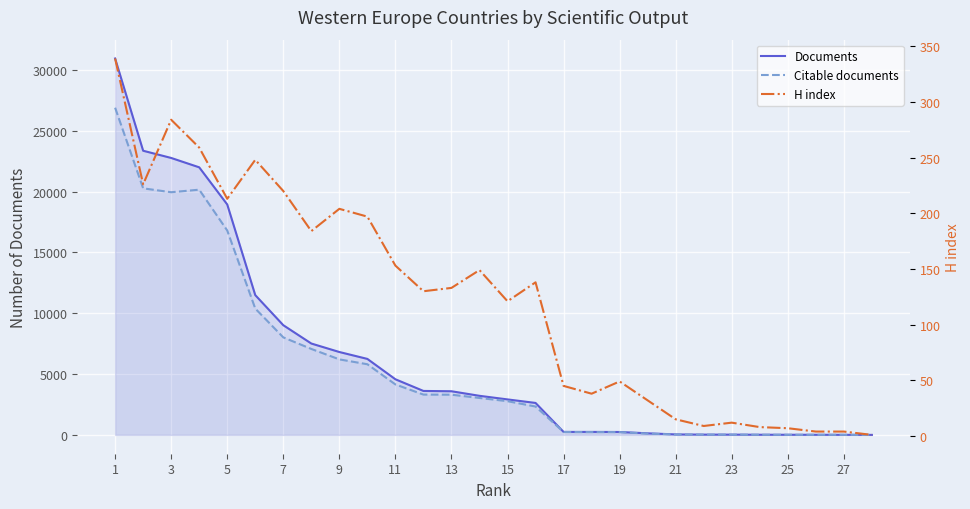

What is the difference between the maximum and second lowest values in the Documents series?

30943